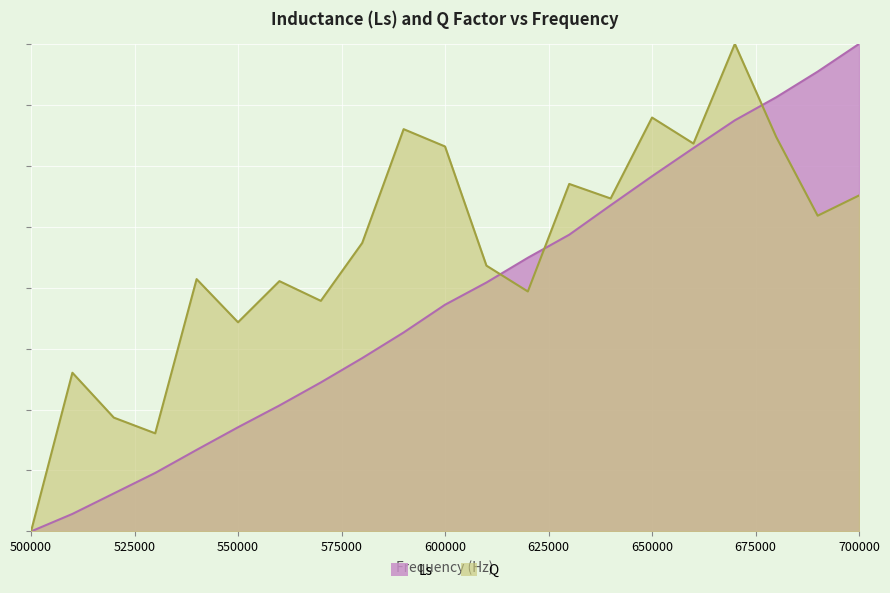

True or false: Q has more than 1 interior local peaks.

True